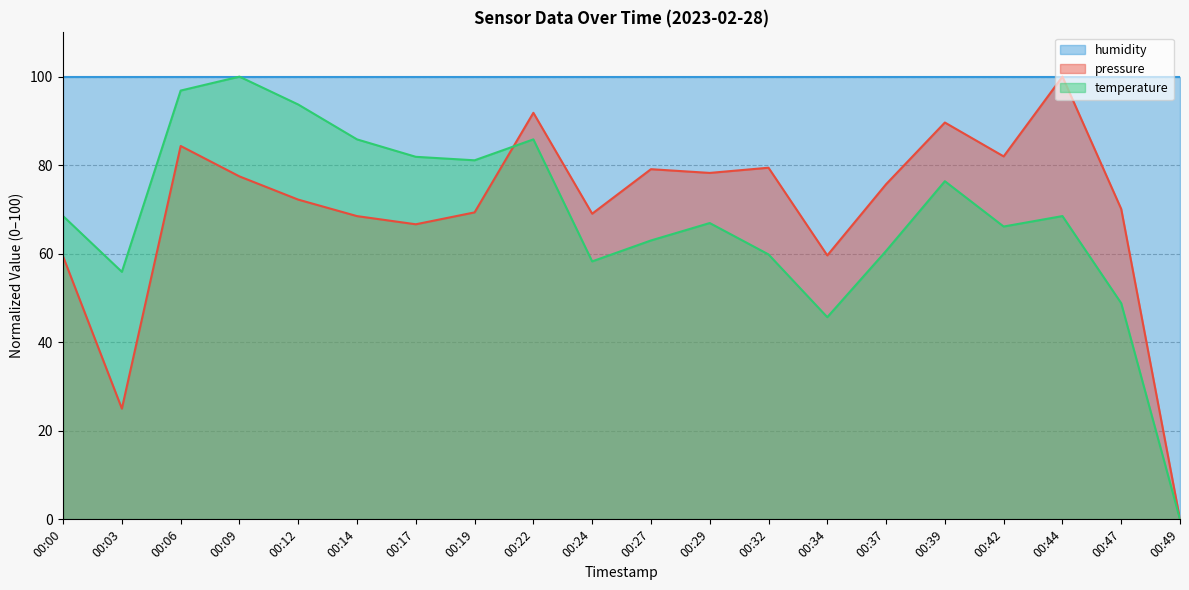

How many interior local peaks does the pressure series have?

6